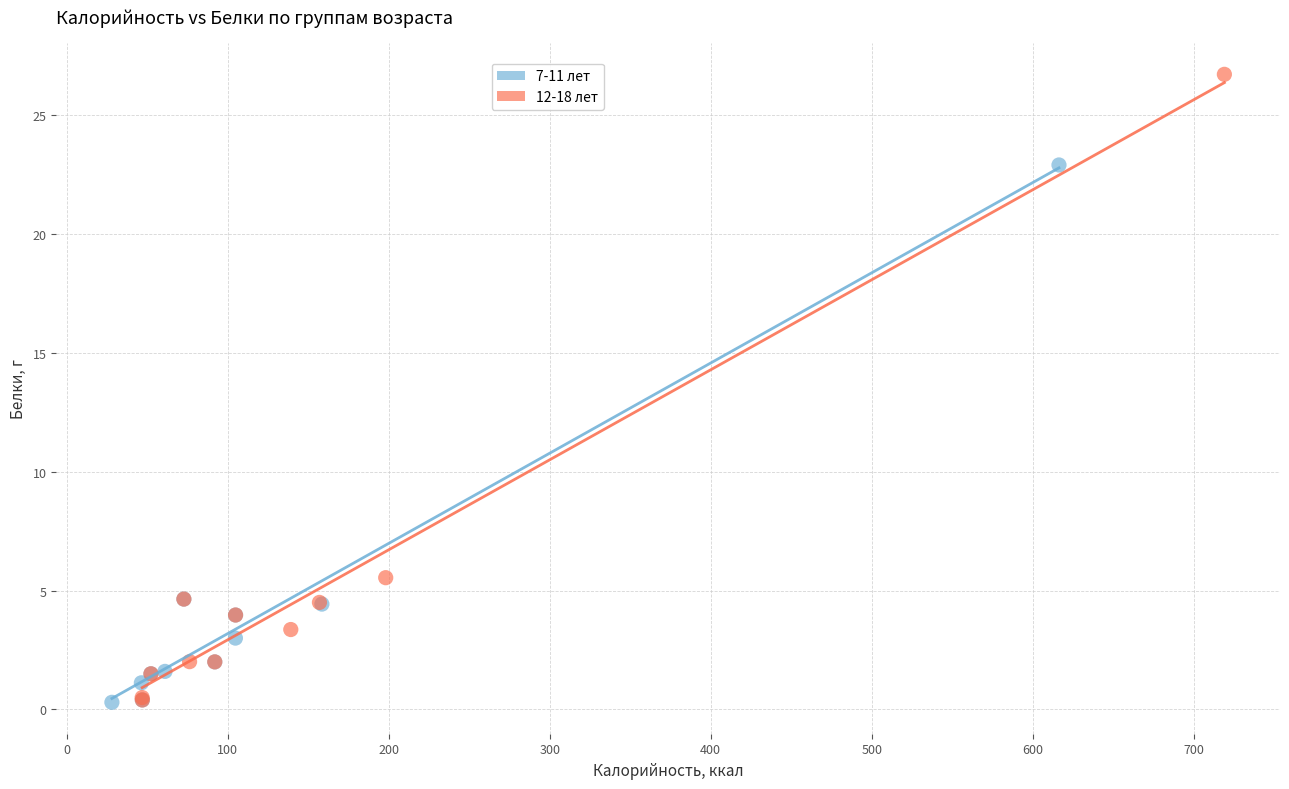

Which series has the widest spread of Y values?

12-18 лет